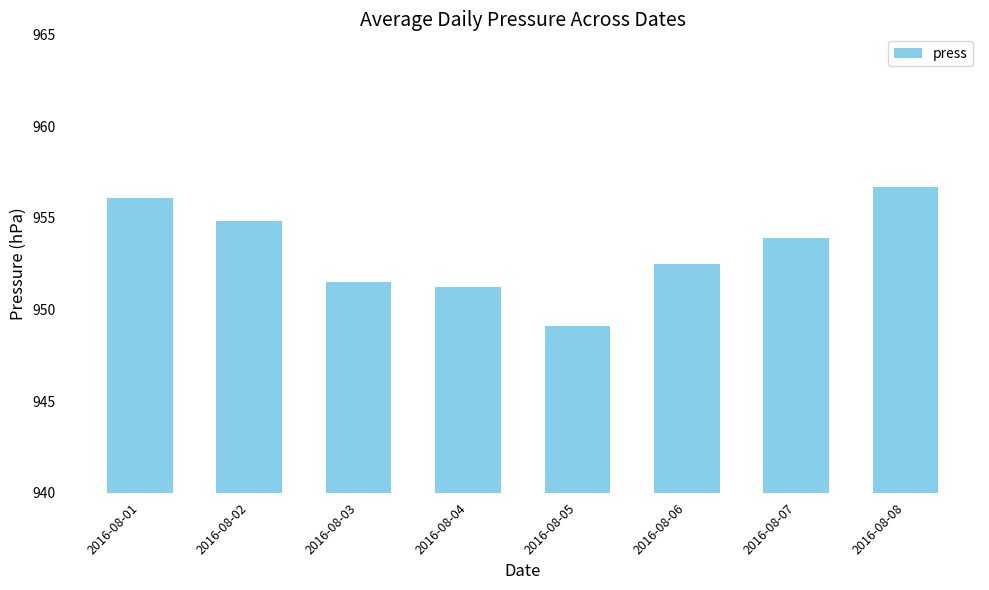

Is it true that the value at 2016-08-05 is 218.3?

False